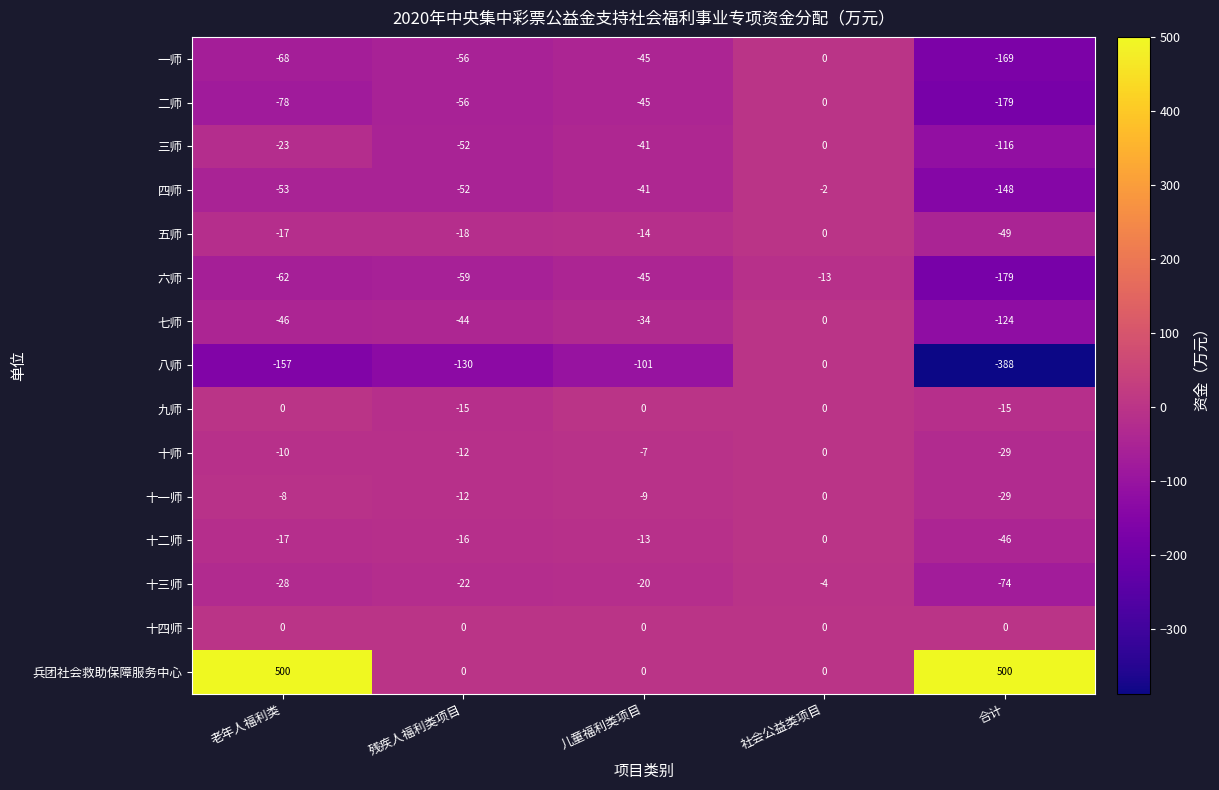

At which label is 二师 closest to -89?

老年人福利类